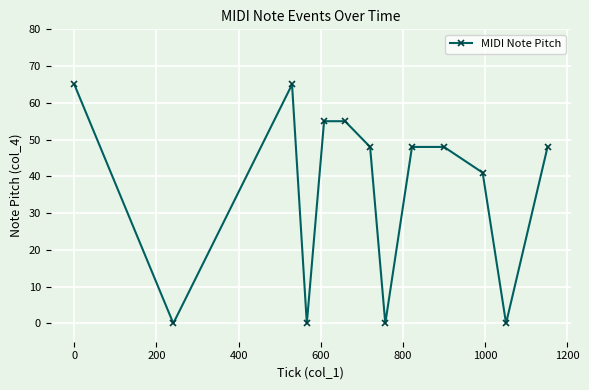

What is the difference between the second highest and minimum values?

65